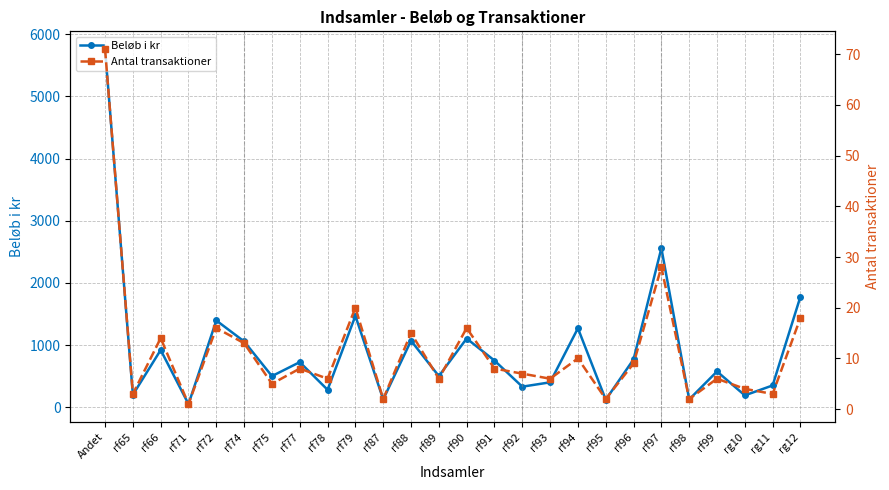

Count the number of categories in the chart.

26